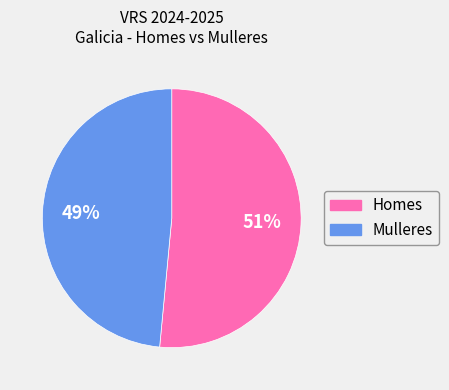

True or false: Homes accounts for 51% of the total.

True